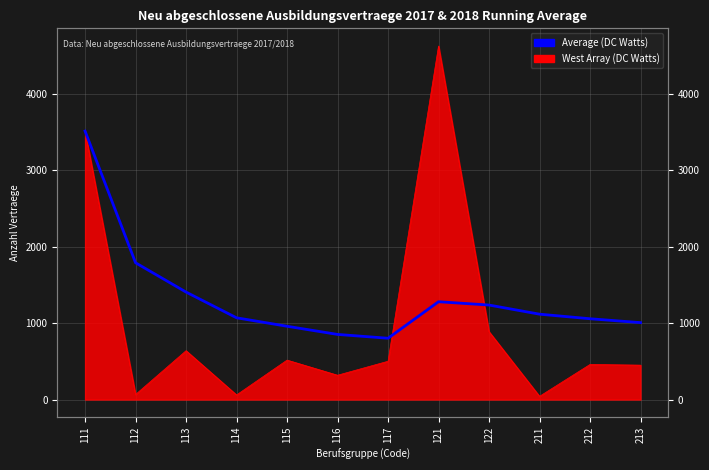

Rank the categories by value from lowest to highest.

117, 116, 115, 213, 212, 114, 211, 122, 121, 113, 112, 111